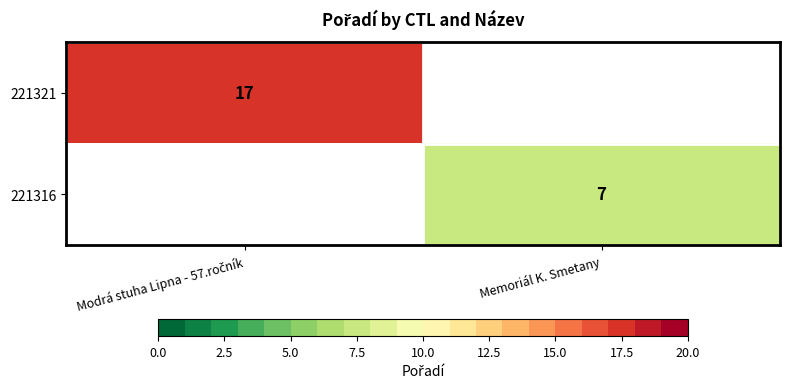

What is the maximum value shown in the chart?

17